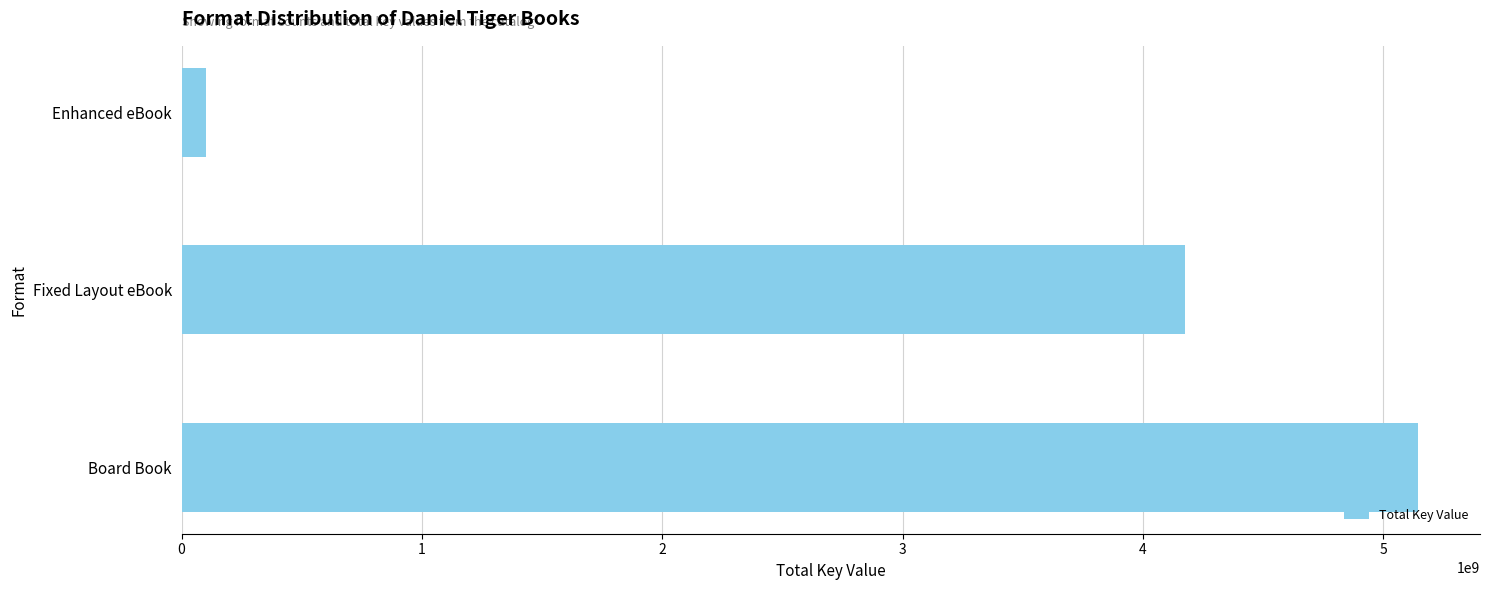

Which has a higher value, Board Book or Fixed Layout eBook?

Board Book